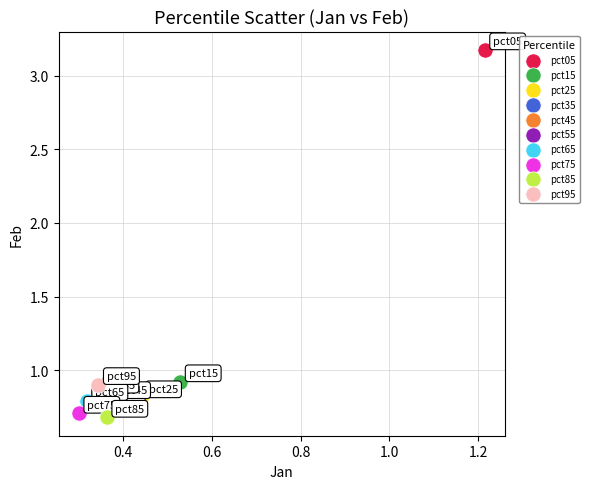

What are all the series names shown in the legend?

pct05, pct15, pct25, pct35, pct45, pct55, pct65, pct75, pct85, pct95